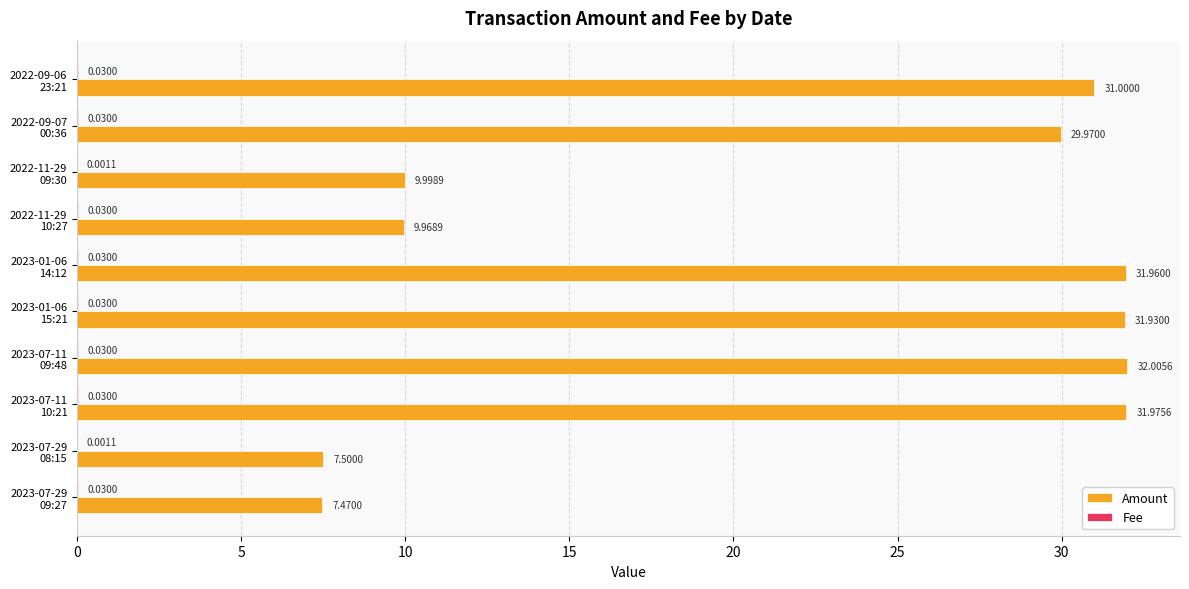

What is the sum of all Amount values?

223.8